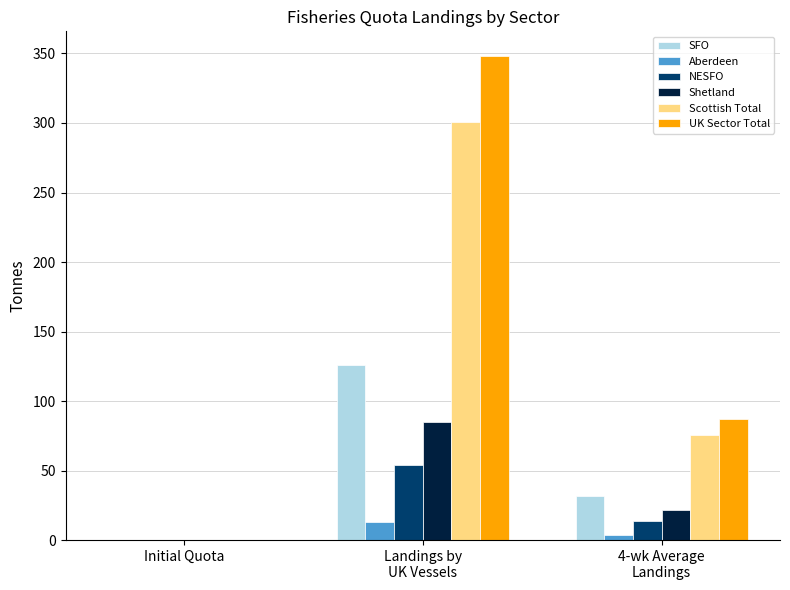

Reading left to right, what are all the values shown in this chart?

SFO: 0.0	126.2	31.5
Aberdeen: 0.0	13.3	3.3
NESFO: 0.0	54.2	13.6
Shetland: 0.0	85.1	21.3
Scottish Total: 0.0	300.9	75.2
UK Sector Total: 0.0	348.5	87.1